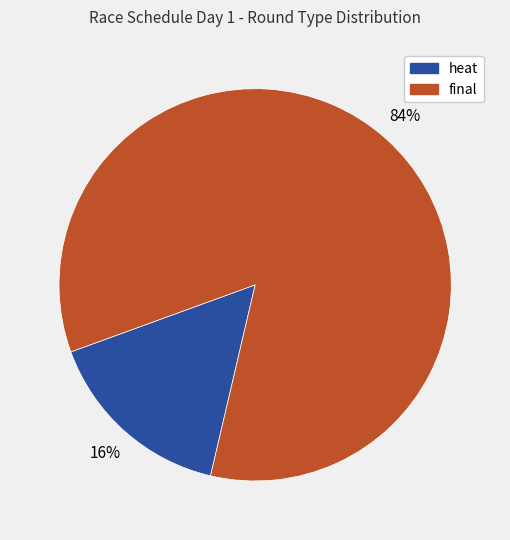

How many slices are in this pie chart?

2